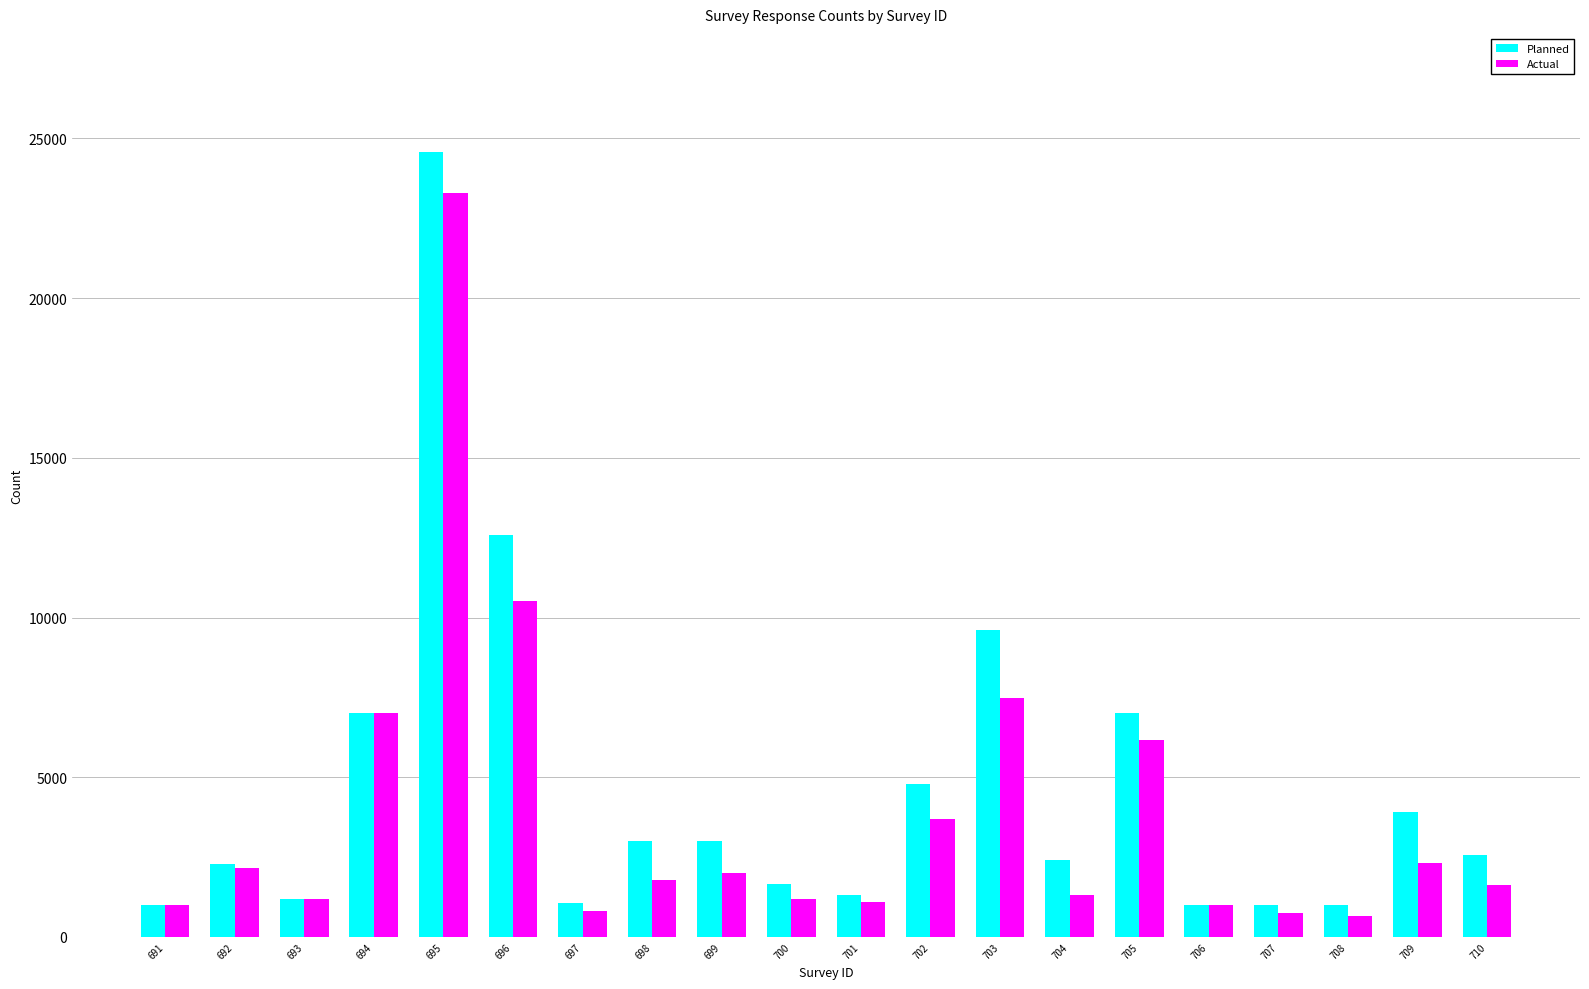

What is the maximum value for Actual?

23291